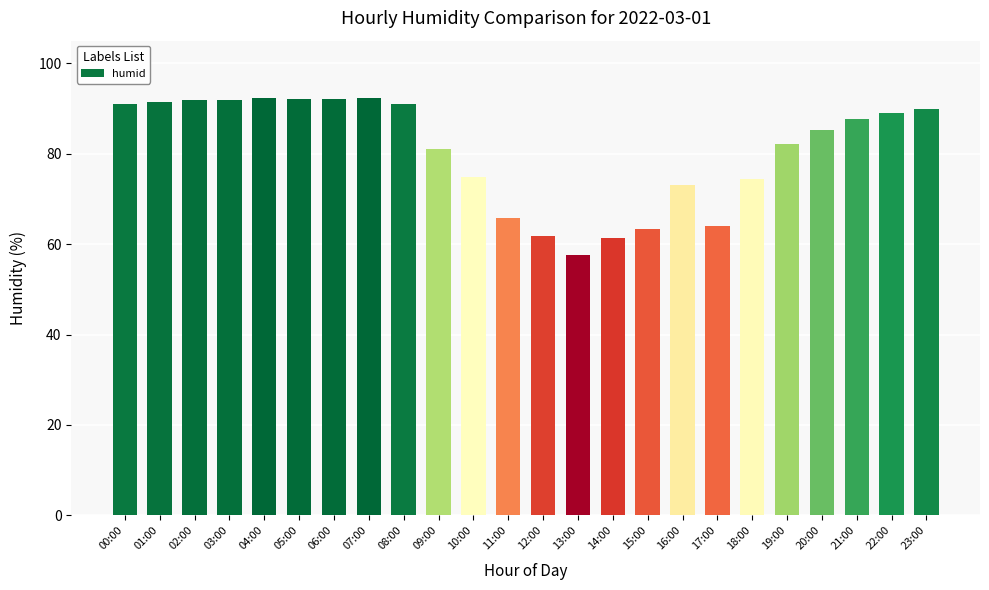

Which has a higher value, 05:00 or 18:00?

05:00